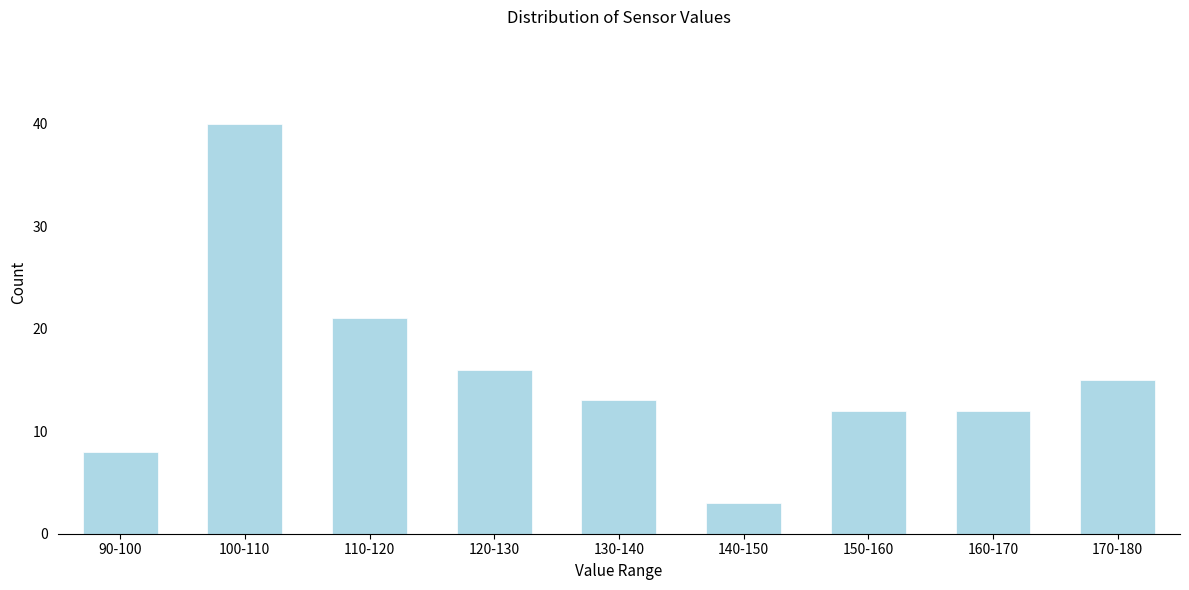

Reading left to right, what are all the values shown in this chart?

90-100=8	100-110=40	110-120=21	120-130=16	130-140=13	140-150=3	150-160=12	160-170=12	170-180=15